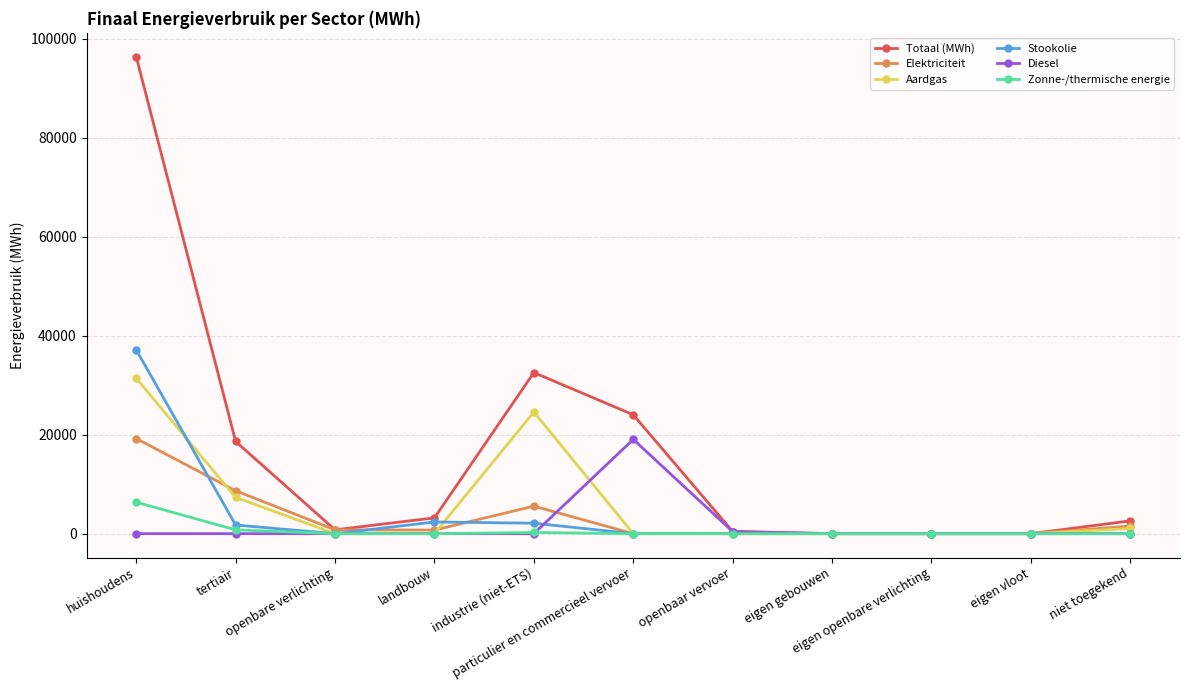

The value of Stookolie at eigen vloot is -20107.8. True or false?

False